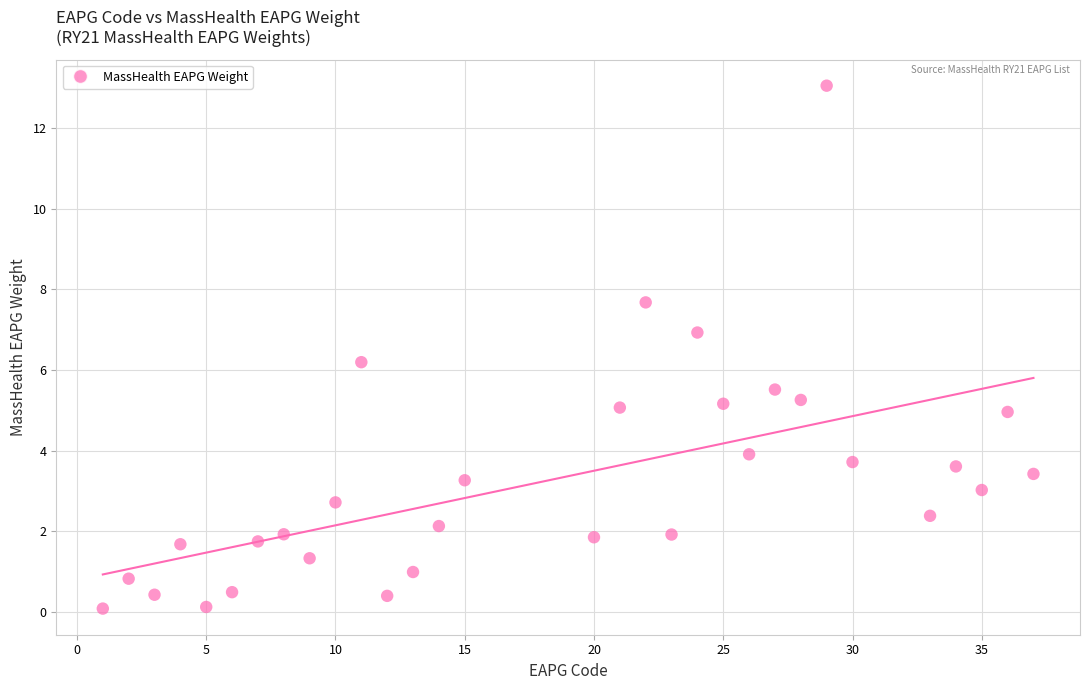

What Y value in the scatter plot is closest to 6?

6.2